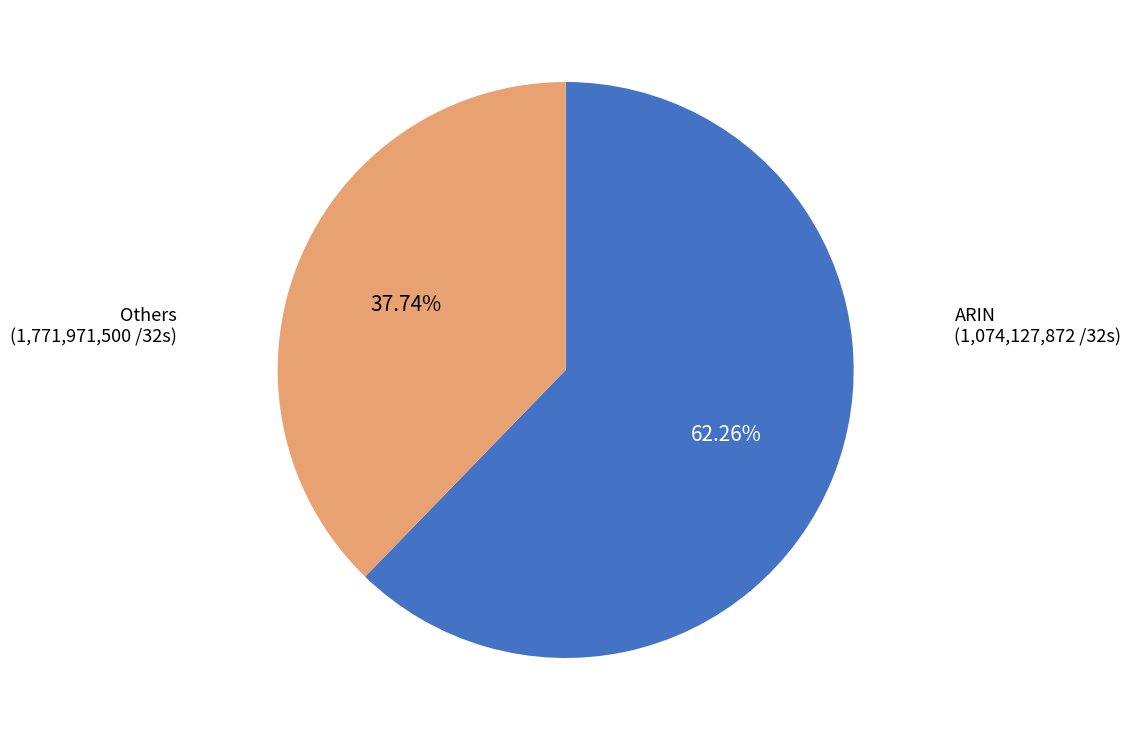

Is there any slice that represents more than half of the pie?

Yes